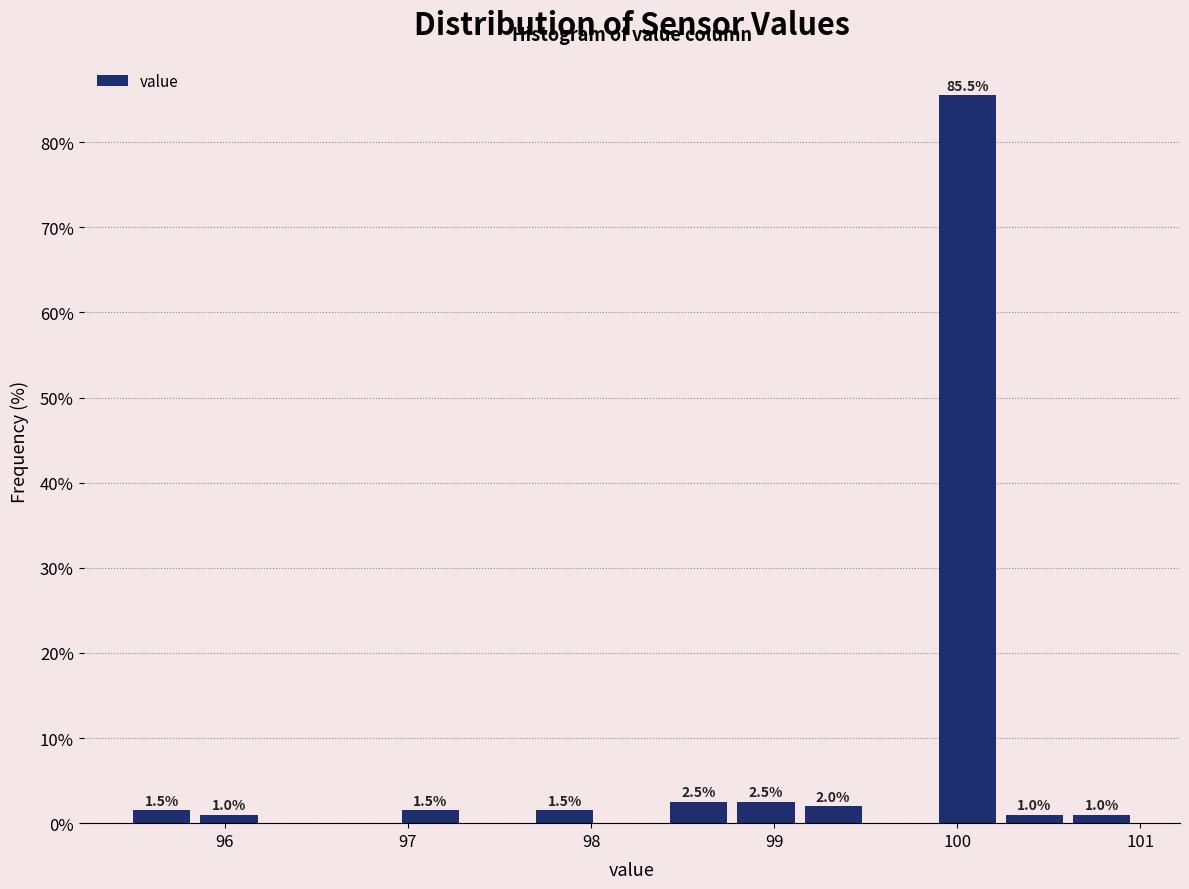

Read against the x-axis, roughly where is the centre of the tallest bar?

100.1